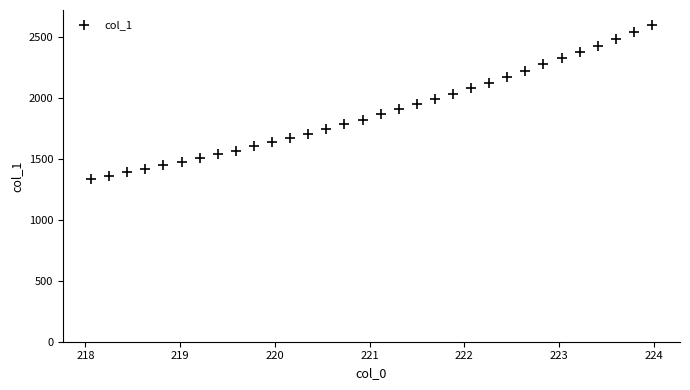

What is the range of X values (max minus min)?

5.9